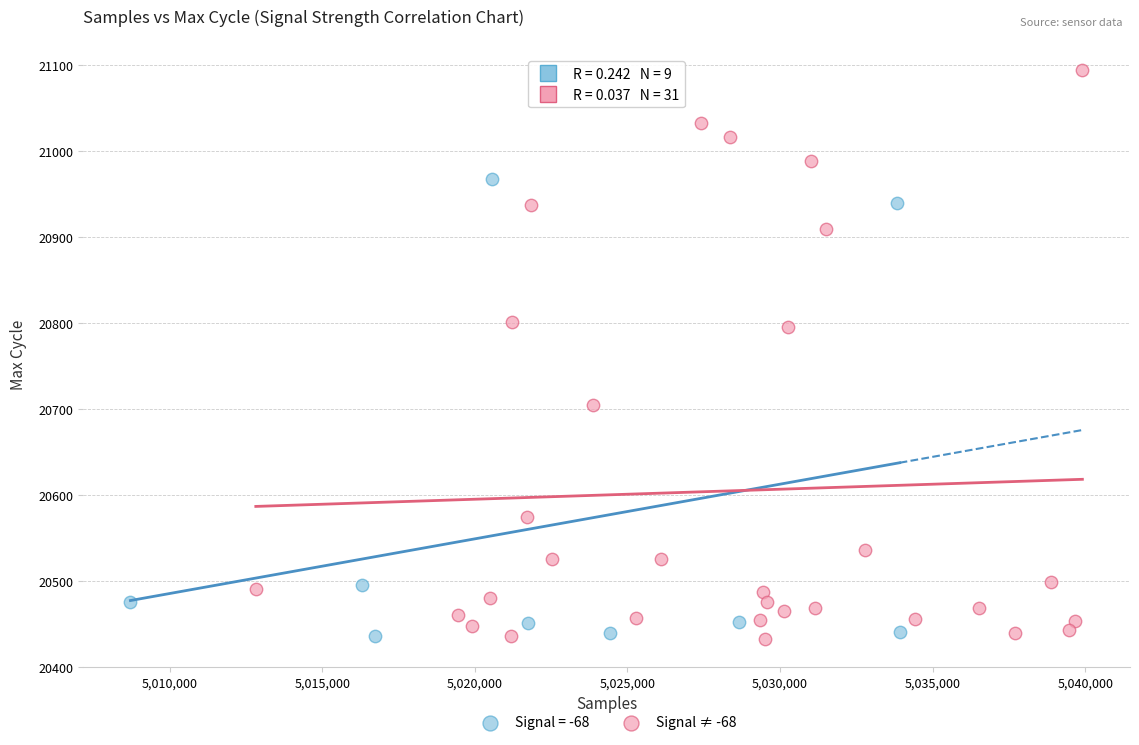

Which series has the widest spread of Y values?

Signal ≠ -68